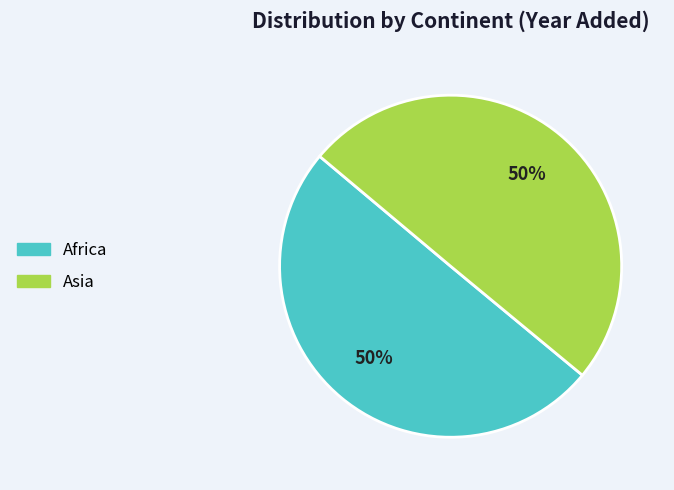

To the nearest percent, what is the average slice percentage?

50%